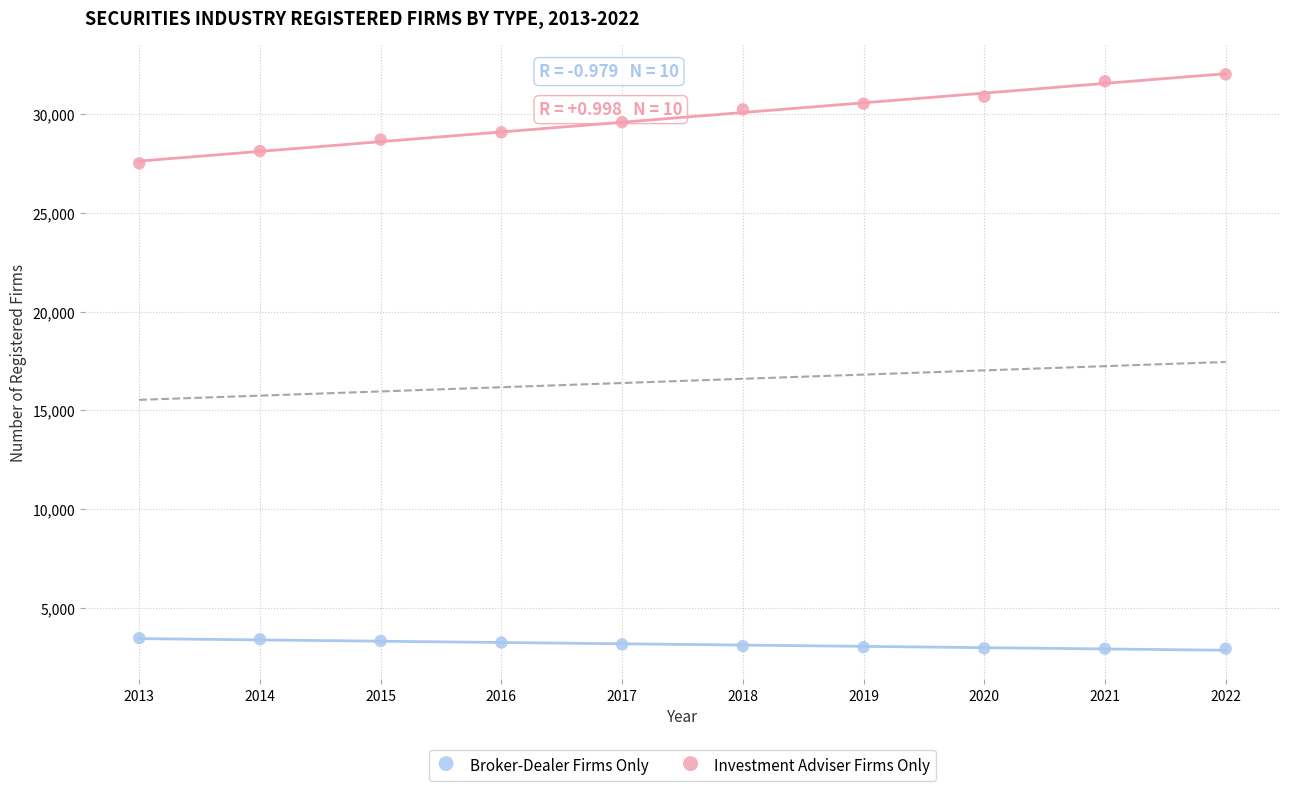

Across all series, what Y value is closest to 17467?

27512